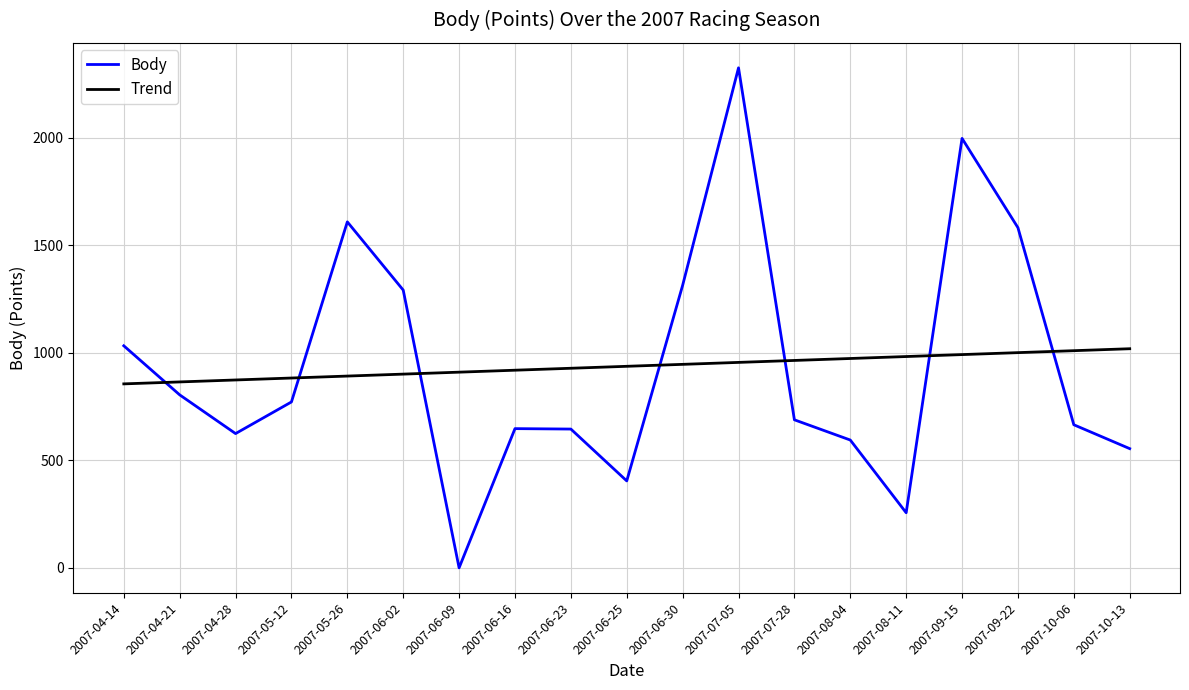

Does the chart display data point markers on the line(s)?

No